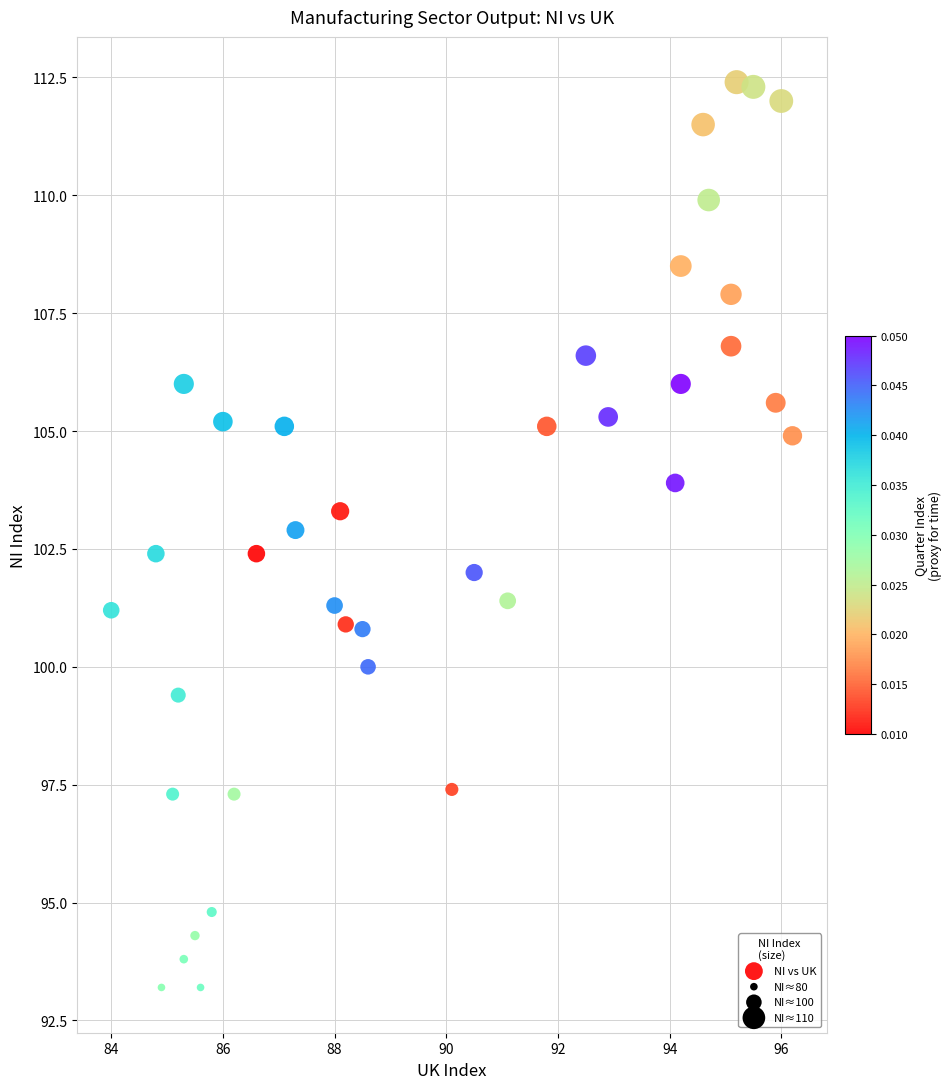

What is the range of Y values (max minus min)?

19.2